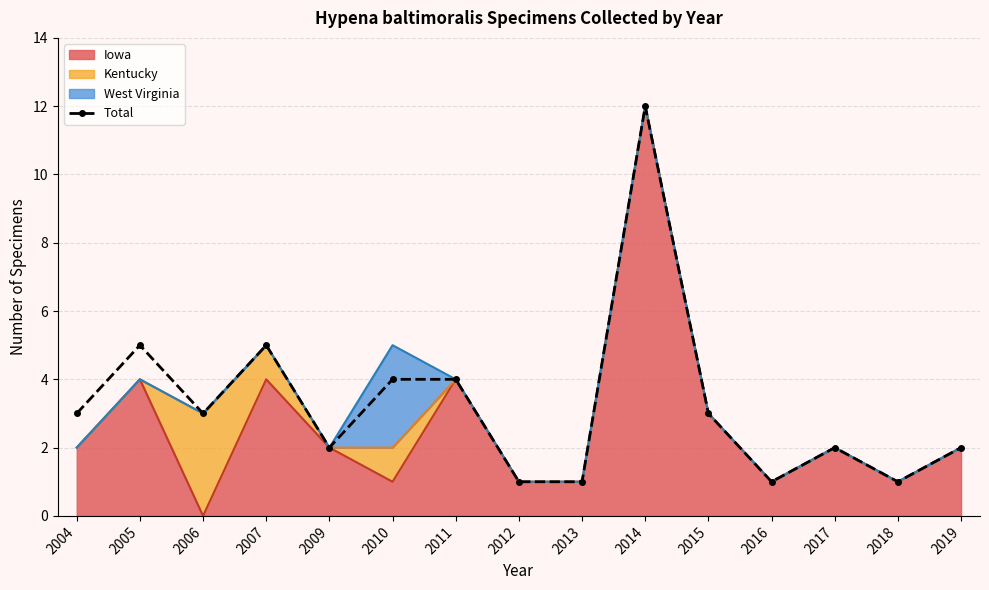

What is the value of the 2nd point from the left?

5